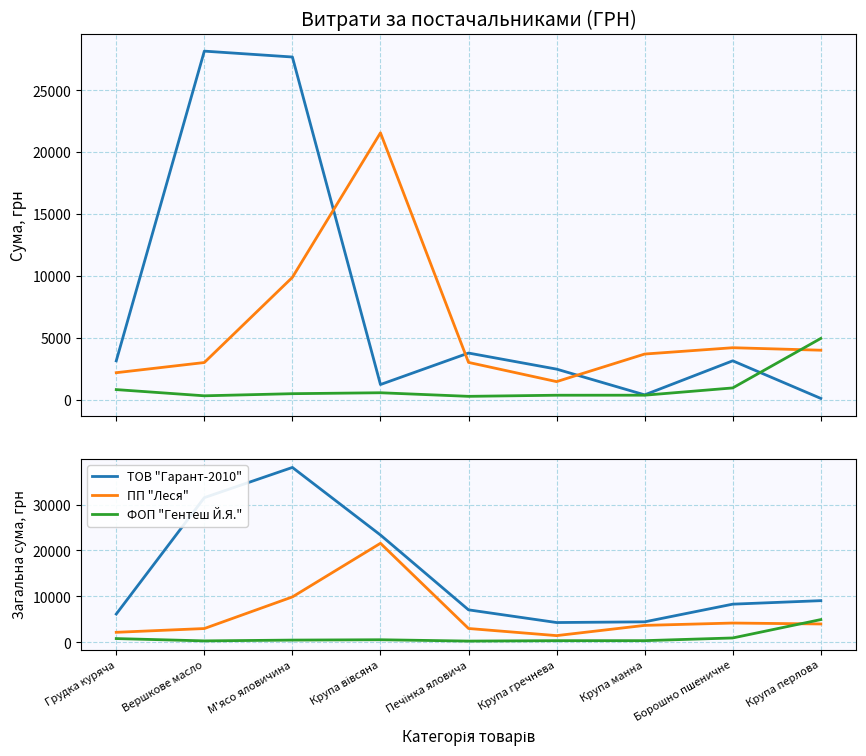

Is this an area chart (filled region under the line)?

No